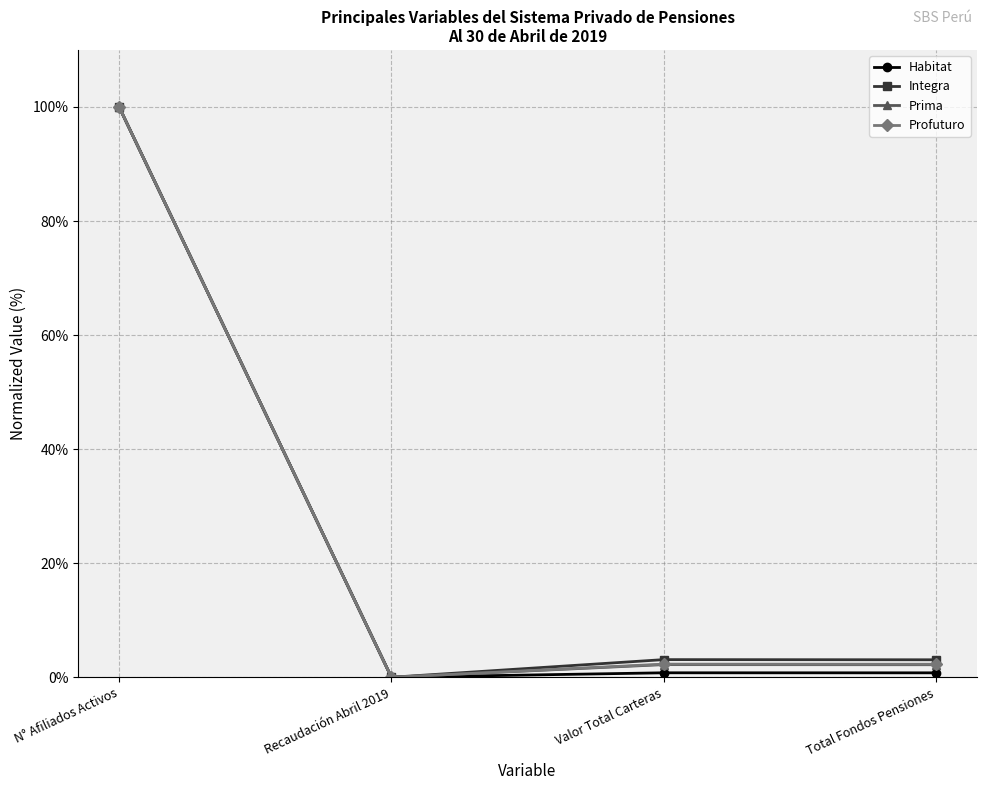

Is it true that Integra equals 0.0 at Recaudación Abril 2019?

True